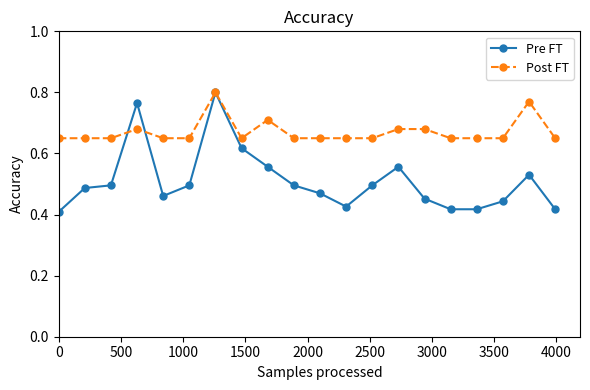

At how many categories does at least one series exceed 0?

20